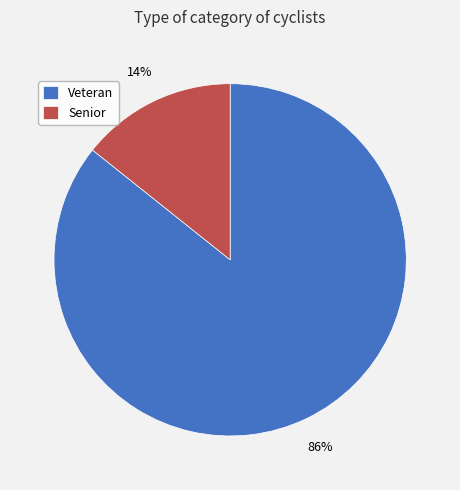

Do Senior and Veteran together represent more than half of the pie?

Yes